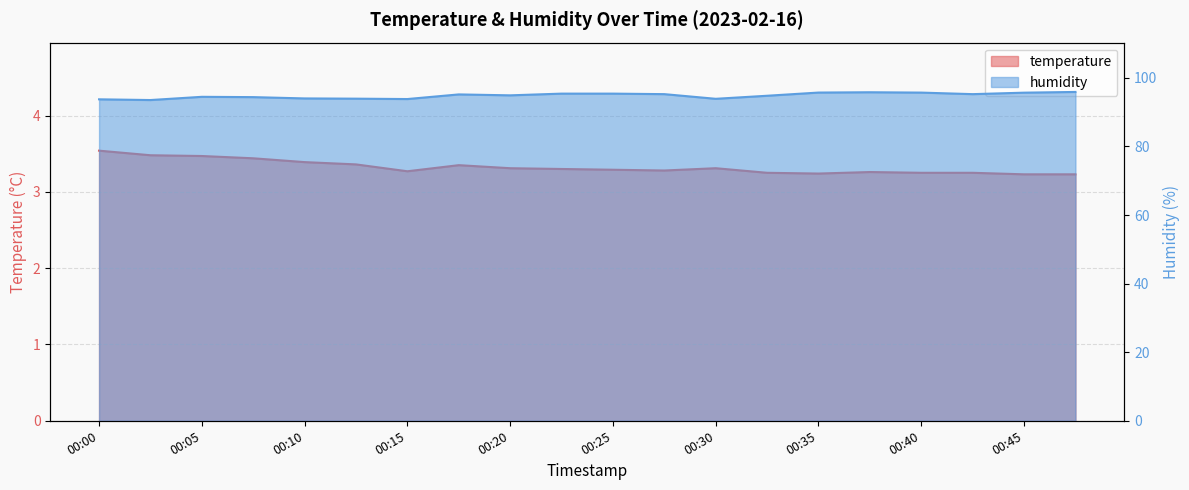

Reading right to left, transcribe all the data shown in this chart.

temperature: 00:47=3.2	00:45=3.2	00:42=3.2	00:40=3.2	00:37=3.3	00:35=3.2	00:33=3.2	00:30=3.3	00:28=3.3	00:25=3.3	00:23=3.3	00:20=3.3	00:18=3.4	00:15=3.3	00:13=3.4	00:10=3.4	00:08=3.4	00:05=3.5	00:03=3.5	00:00=3.5
humidity: 00:47=95.9	00:45=95.7	00:42=95.2	00:40=95.7	00:37=95.8	00:35=95.7	00:33=94.8	00:30=93.9	00:28=95.2	00:25=95.4	00:23=95.4	00:20=94.9	00:18=95.2	00:15=93.8	00:13=93.9	00:10=94.0	00:08=94.4	00:05=94.5	00:03=93.5	00:00=93.7